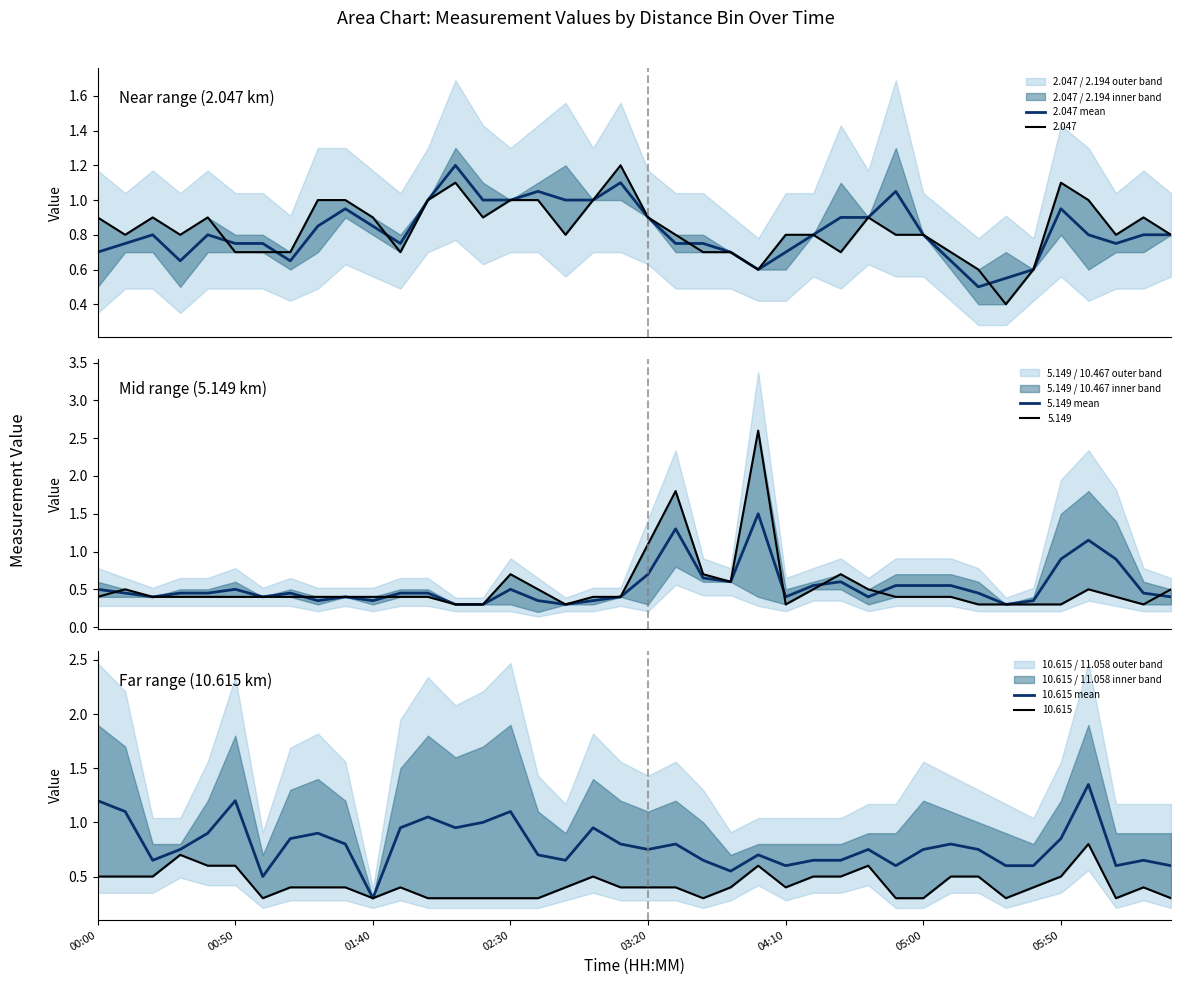

At 24, list the series in order from largest to smallest.

5.149 mean, 10.615 mean, 2.047 mean